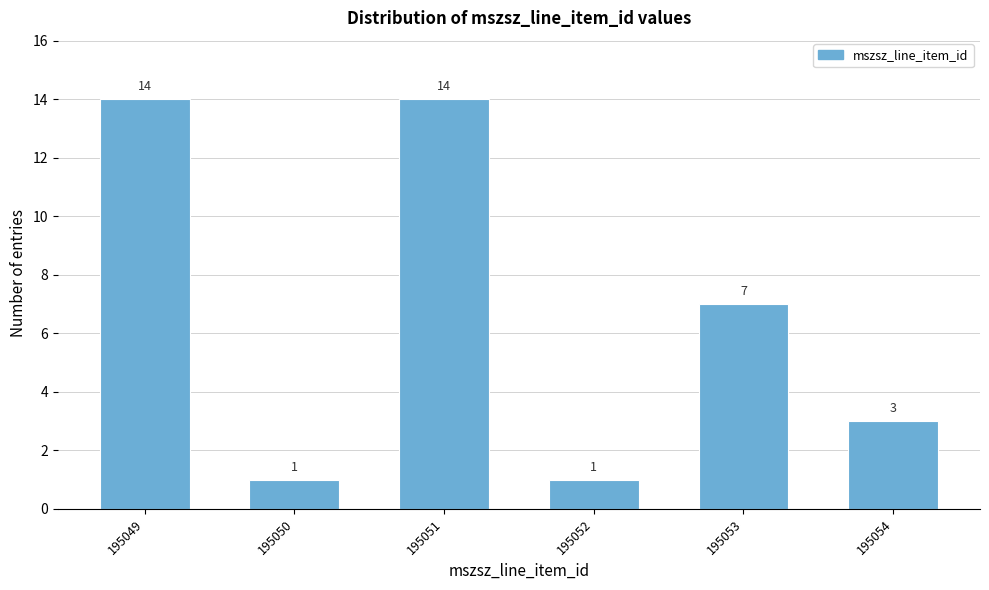

Reading right to left, extract all data points from this chart.

195054=3	195053=7	195052=1	195051=14	195050=1	195049=14